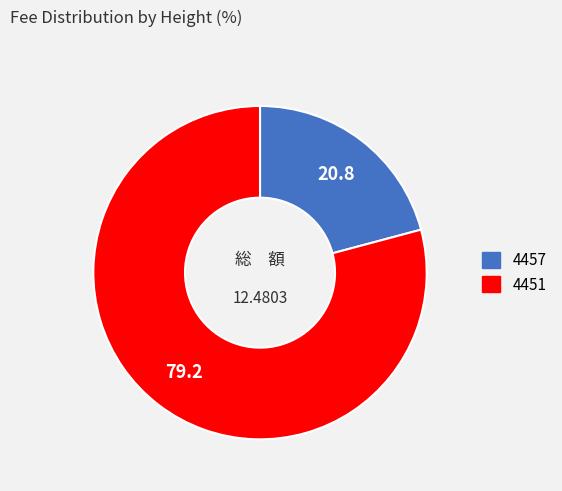

Rank the categories by value from lowest to highest.

4457, 4451